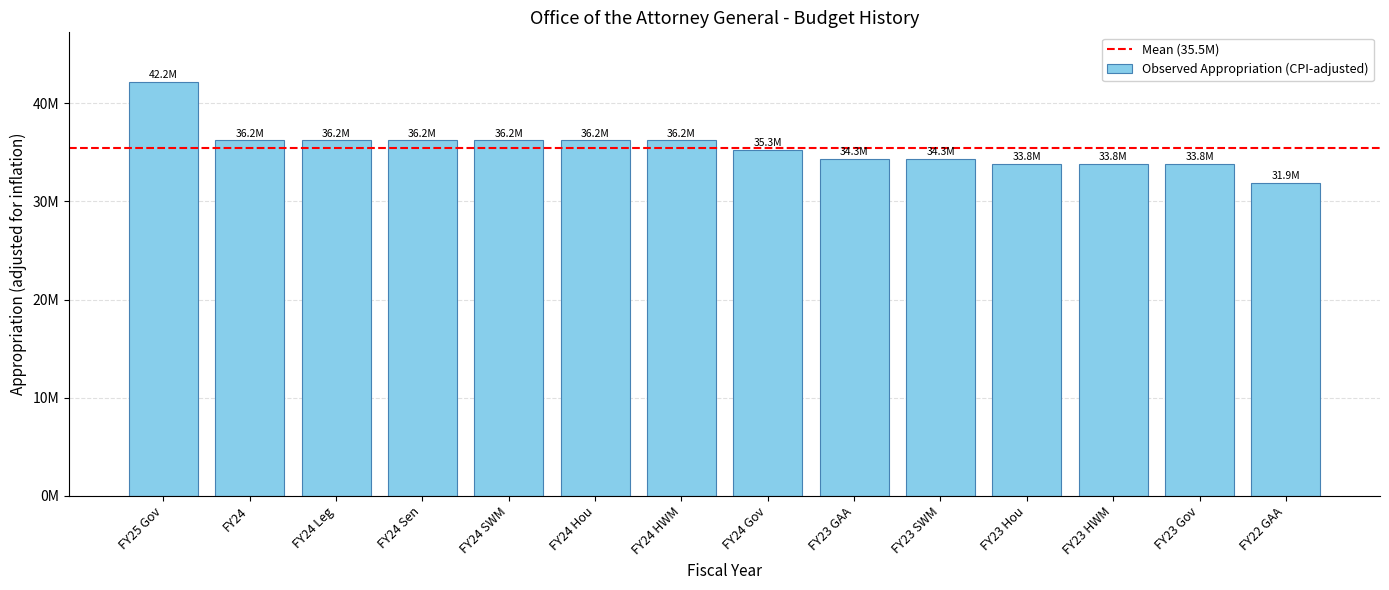

Does the chart contain any negative values?

No